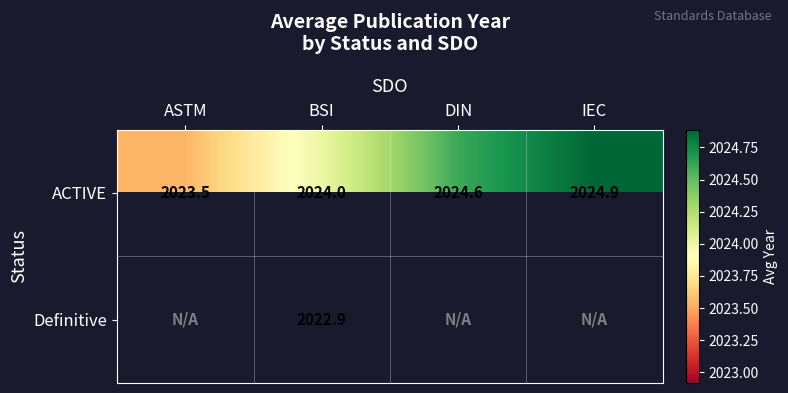

List the labels in order of ACTIVE value, largest first.

IEC, DIN, BSI, ASTM